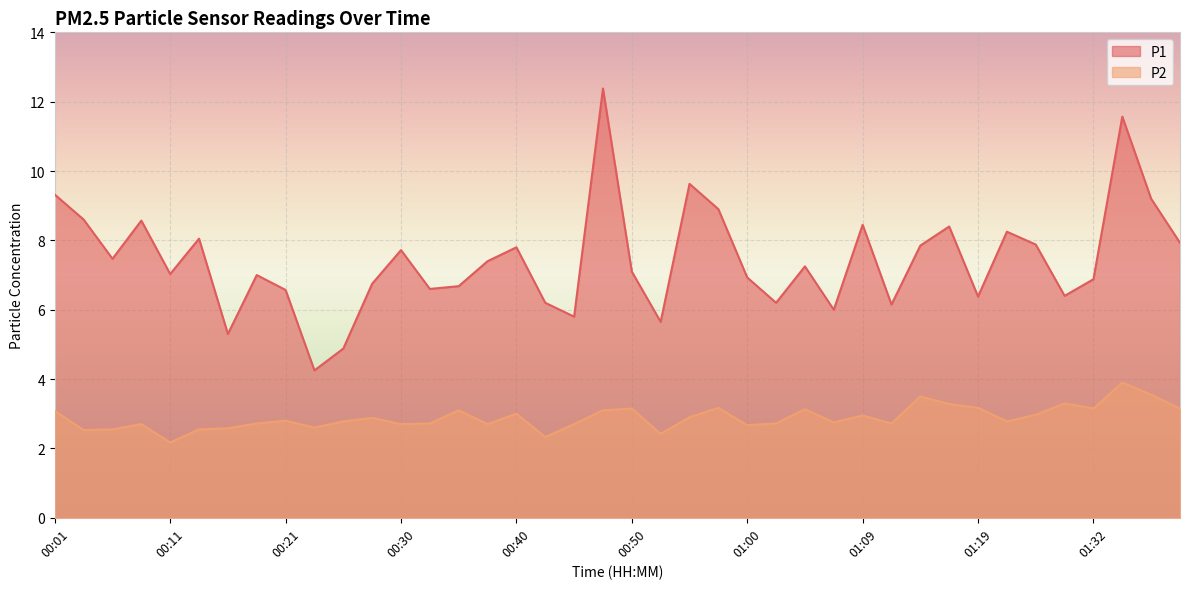

Which series changed the most between 00:01 and 01:19?

P1